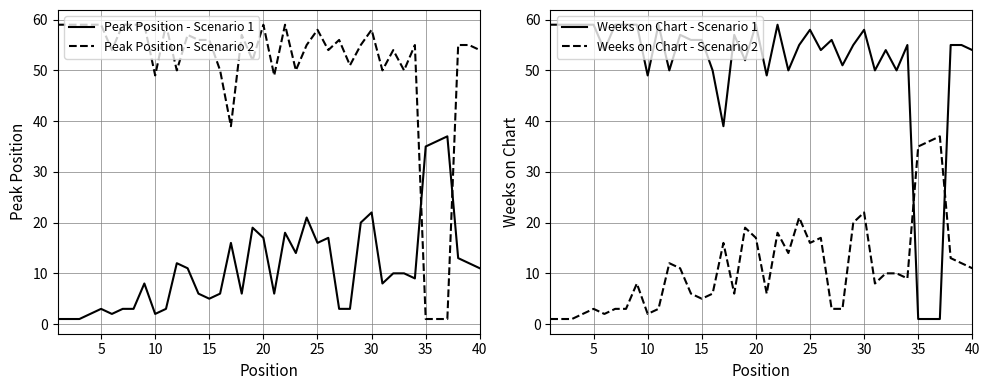

Is it true that Peak Position - Scenario 2 equals 31 at 40?

False